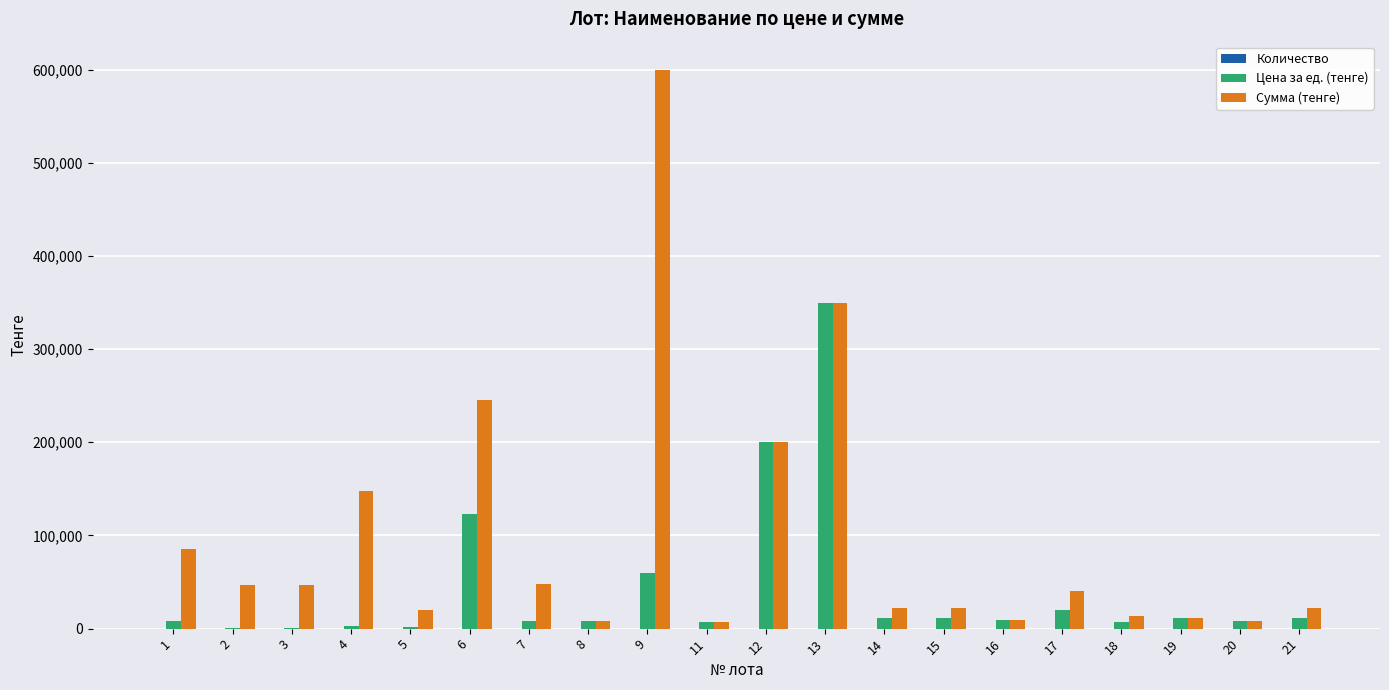

Which series has the largest total across all categories?

Сумма (тенге)